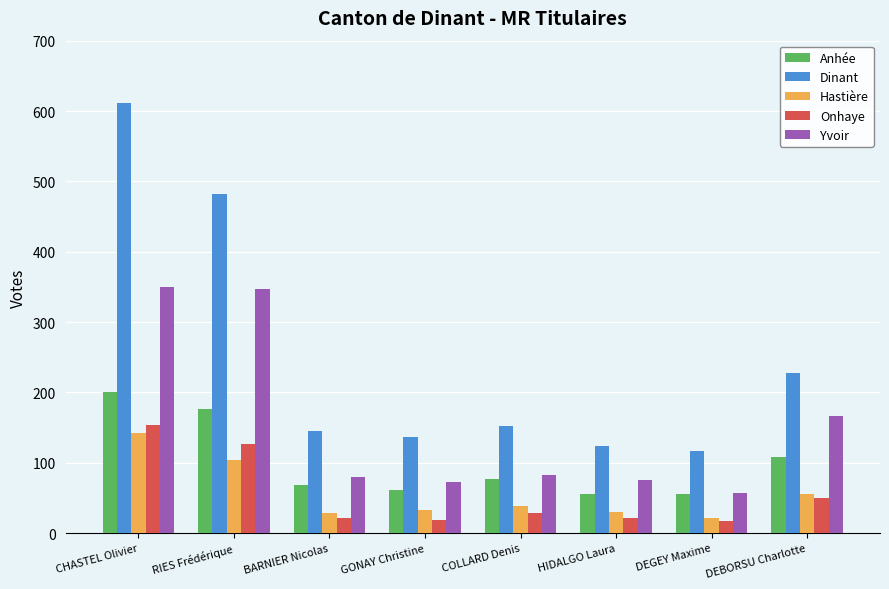

The value of Yvoir at DEGEY Maxime is 88. True or false?

False